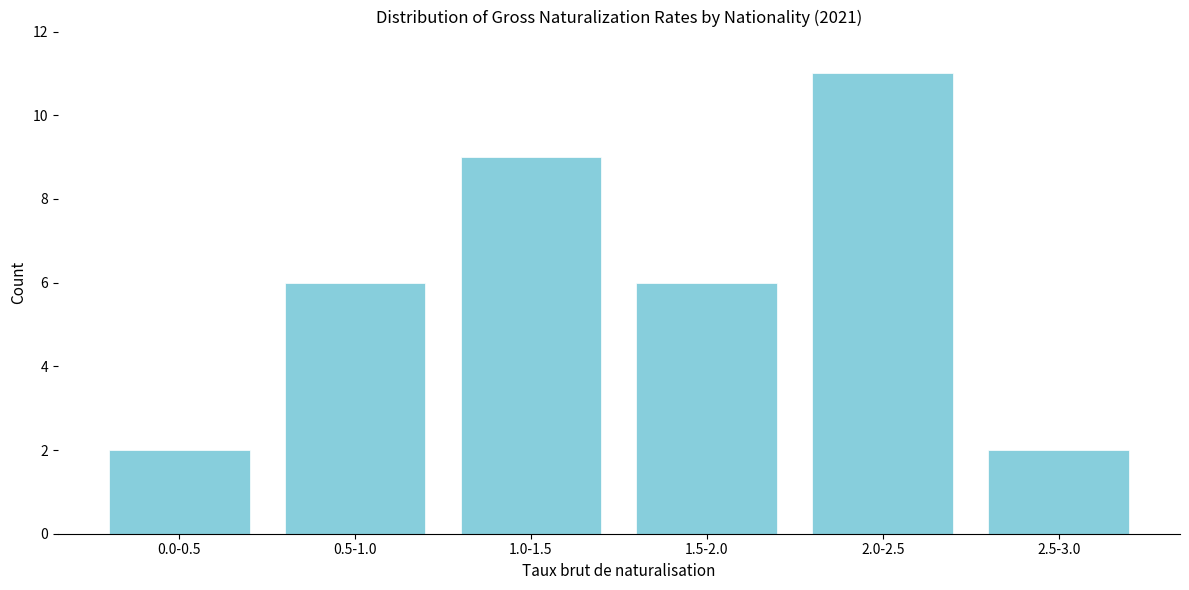

Reading left to right, transcribe all the data shown in this chart.

0.0-0.5=2	0.5-1.0=6	1.0-1.5=9	1.5-2.0=6	2.0-2.5=11	2.5-3.0=2